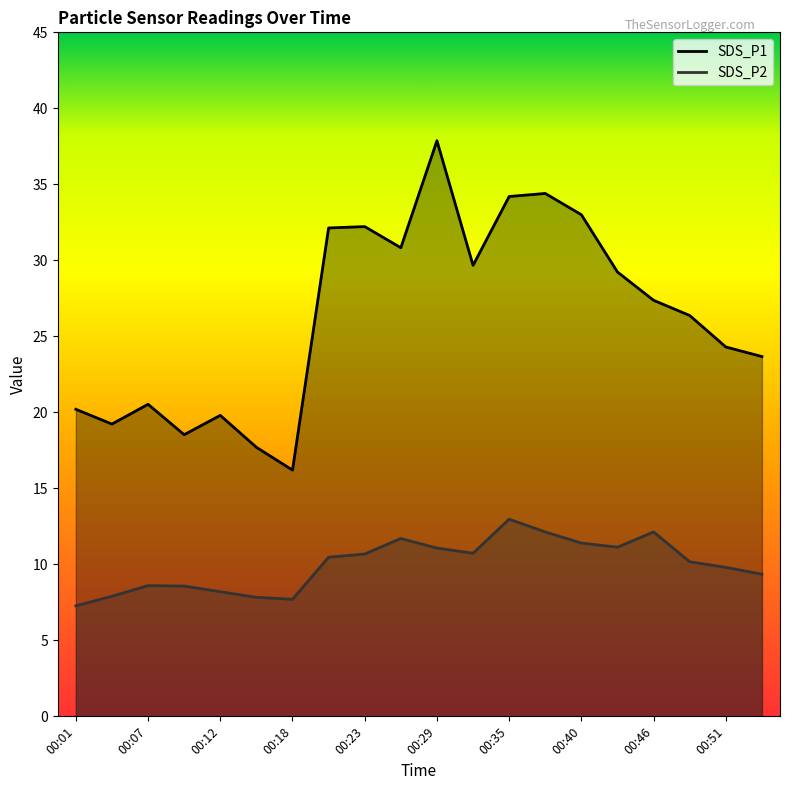

True or false: SDS_P1 and SDS_P2 cross at least once.

False